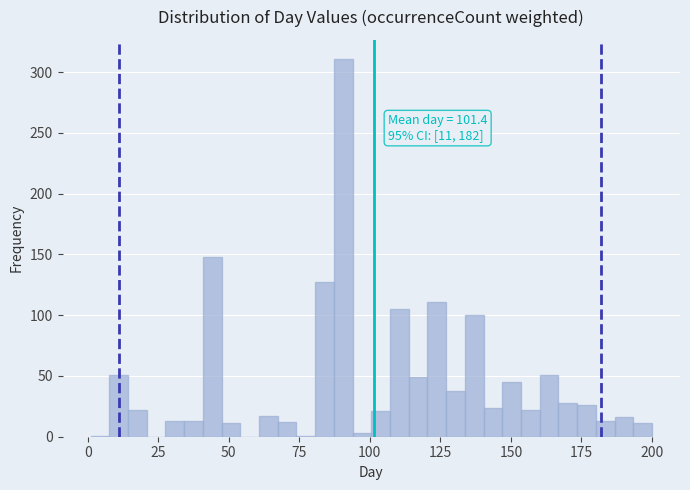

Read against the x-axis, roughly where is the centre of the tallest bar?

90